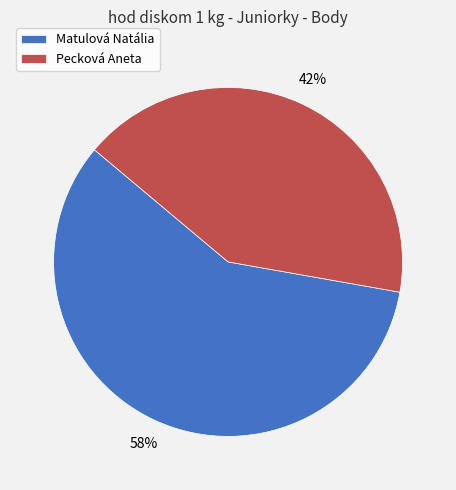

Which slice represents more than half of the pie?

Matulová Natália